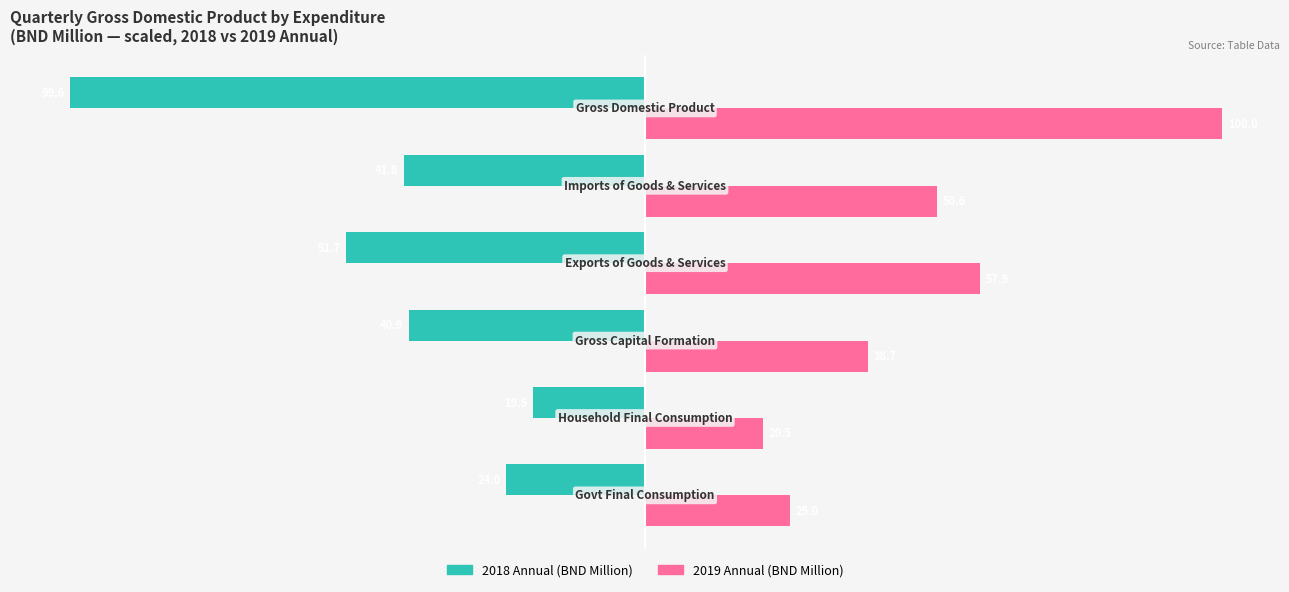

How many data points does each series have?

6